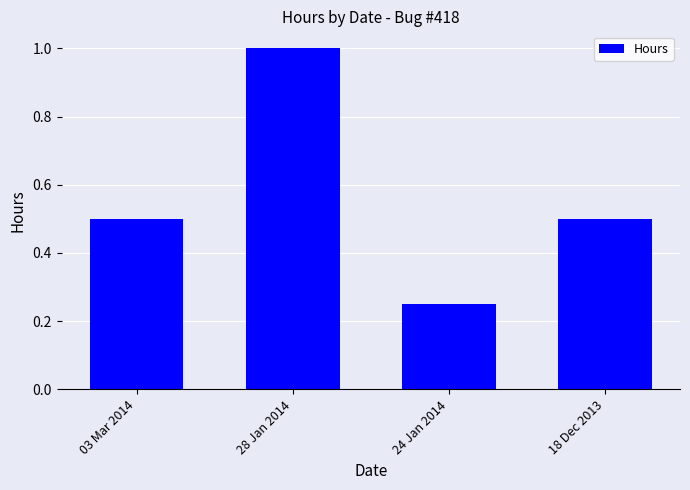

How many categories are shown in the chart?

4